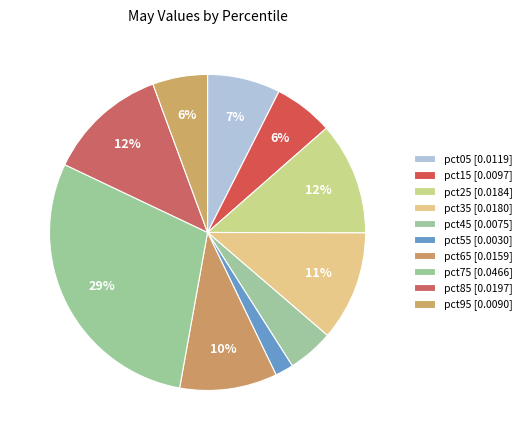

Do pct45 and pct65 together represent more than half of the pie?

No